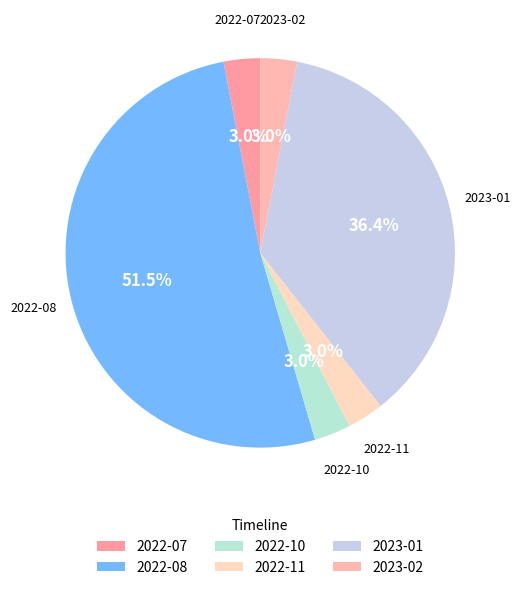

Which category has the biggest portion of the pie?

2022-08